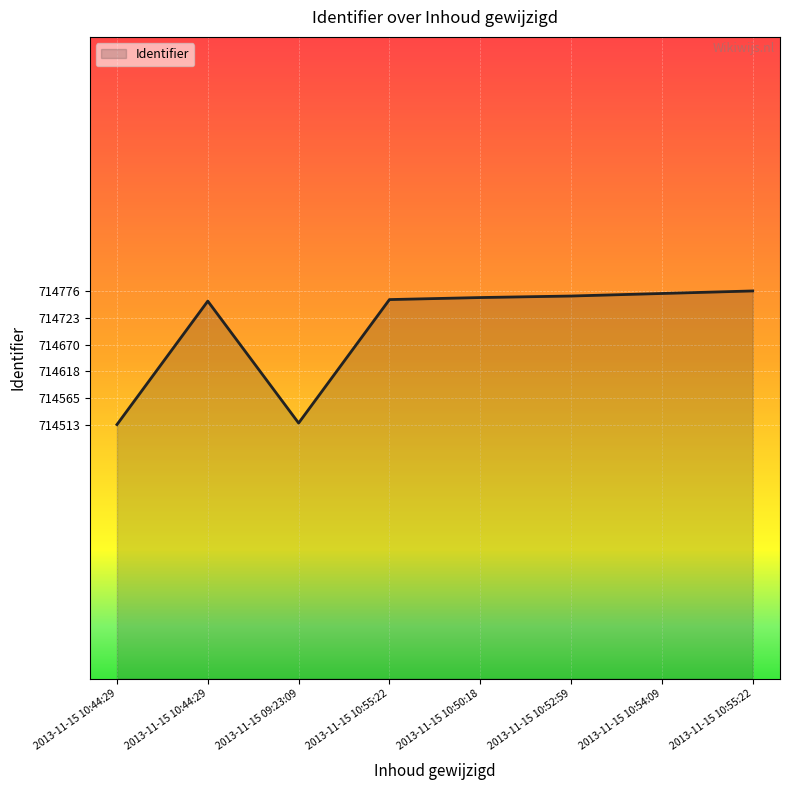

How many values are below 714763?

4